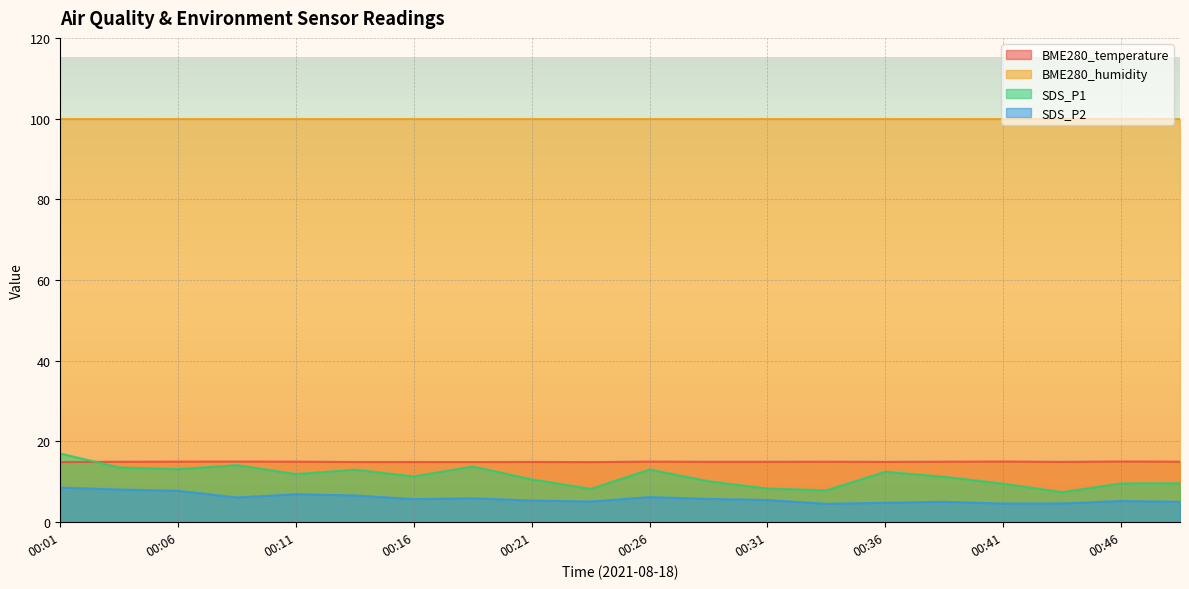

True or false: SDS_P2 and BME280_temperature intersect in this chart.

False